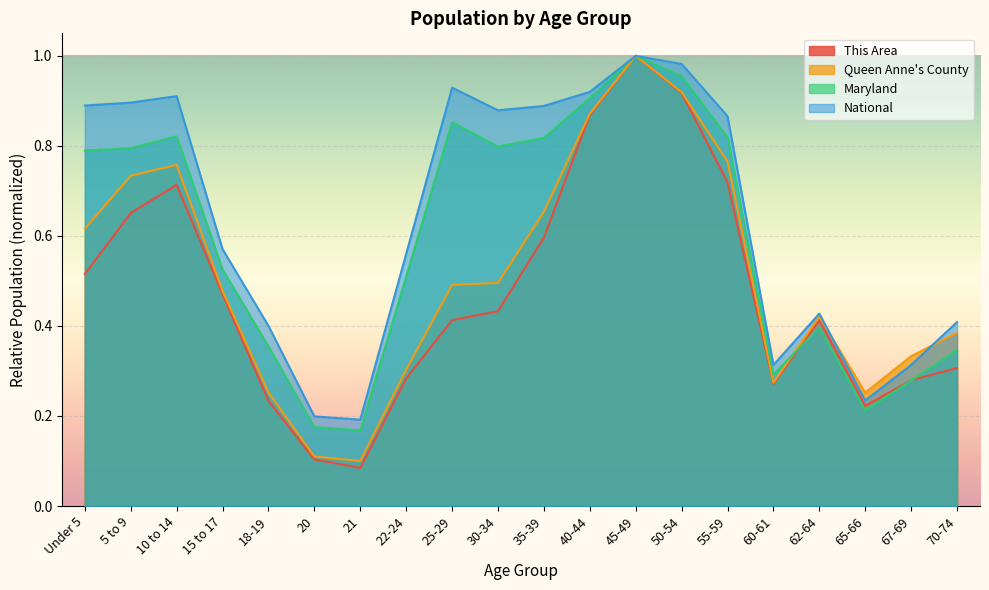

Reading left to right, transcribe all the data shown in this chart.

This Area: 0.5	0.7	0.7	0.5	0.2	0.1	0.1	0.3	0.4	0.4	0.6	0.9	1.0	0.9	0.7	0.3	0.4	0.2	0.3	0.3
Queen Anne's County: 0.6	0.7	0.8	0.5	0.3	0.1	0.1	0.3	0.5	0.5	0.7	0.9	1.0	0.9	0.8	0.3	0.4	0.3	0.3	0.4
Maryland: 0.8	0.8	0.8	0.5	0.4	0.2	0.2	0.5	0.9	0.8	0.8	0.9	1.0	1.0	0.8	0.3	0.4	0.2	0.3	0.3
National: 0.9	0.9	0.9	0.6	0.4	0.2	0.2	0.6	0.9	0.9	0.9	0.9	1.0	1.0	0.9	0.3	0.4	0.2	0.3	0.4